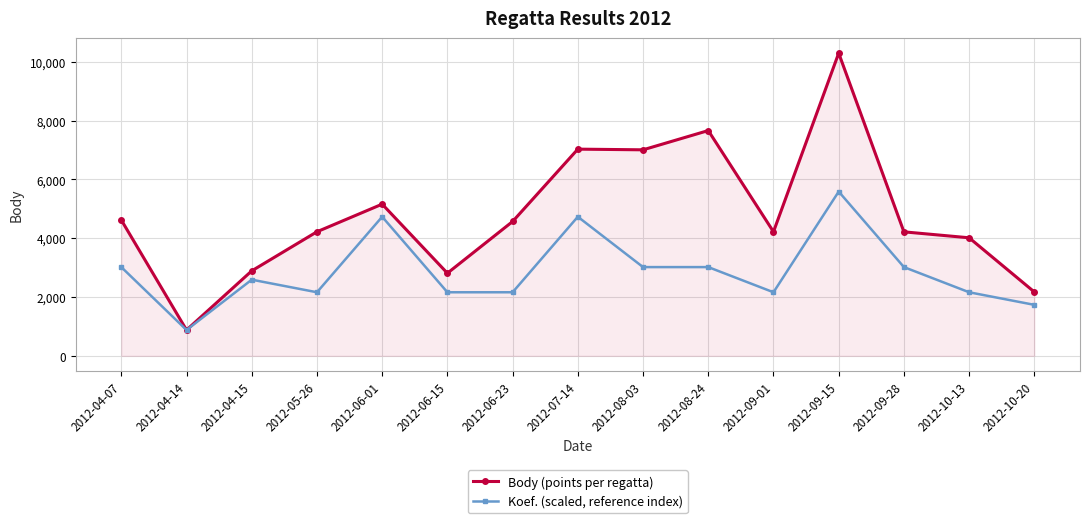

What is the average value of the Body (points per regatta) series?

4785.3